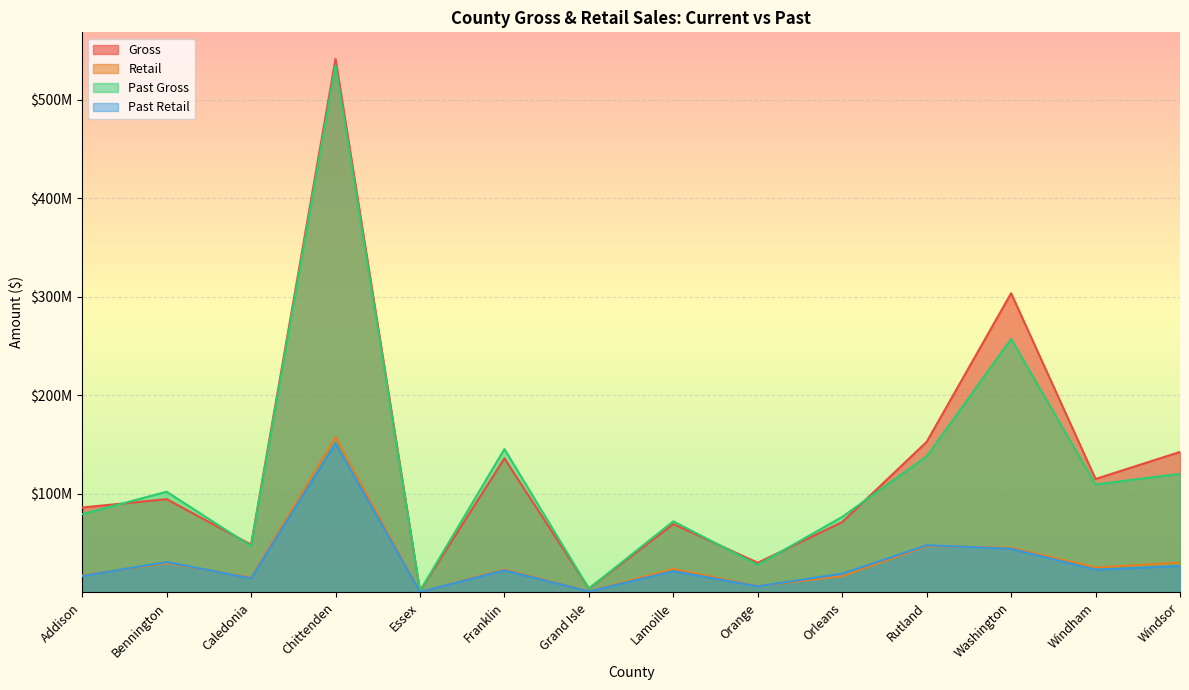

How many interior local valleys does the Past Gross series have?

5